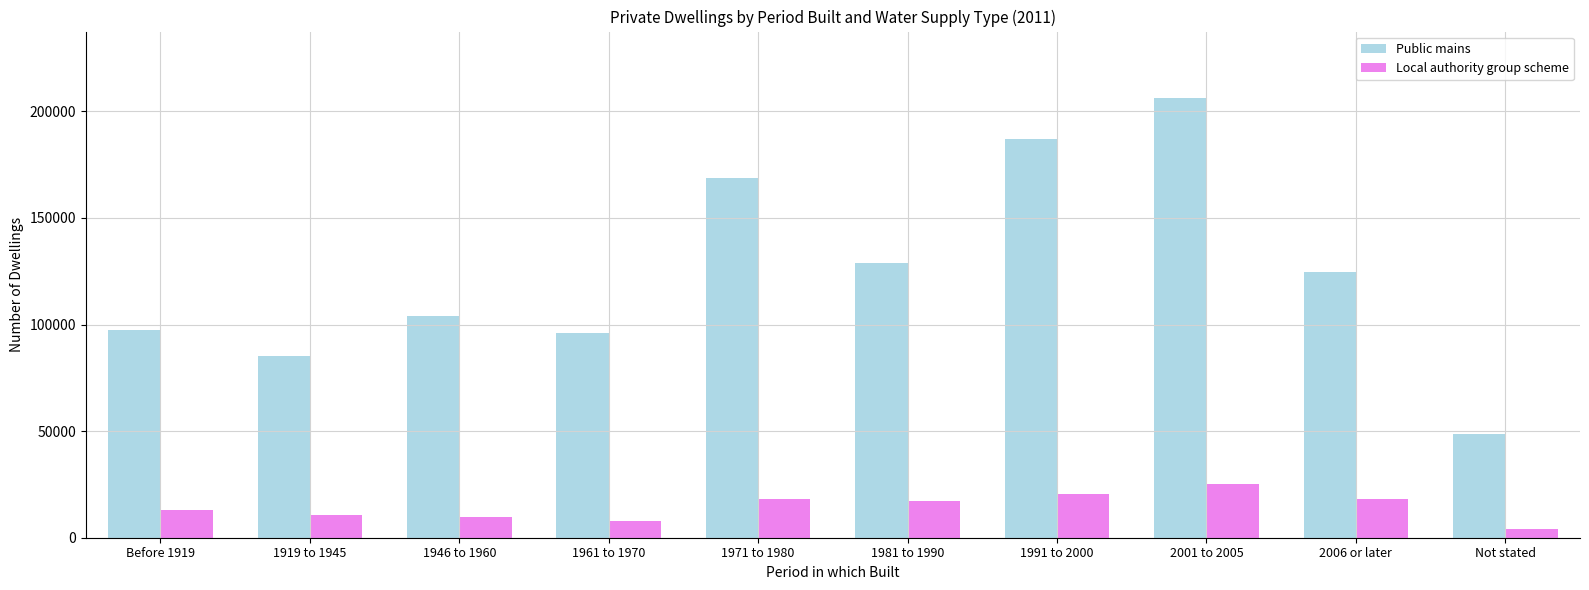

The value of Local authority group scheme at 2001 to 2005 is 17595. True or false?

False